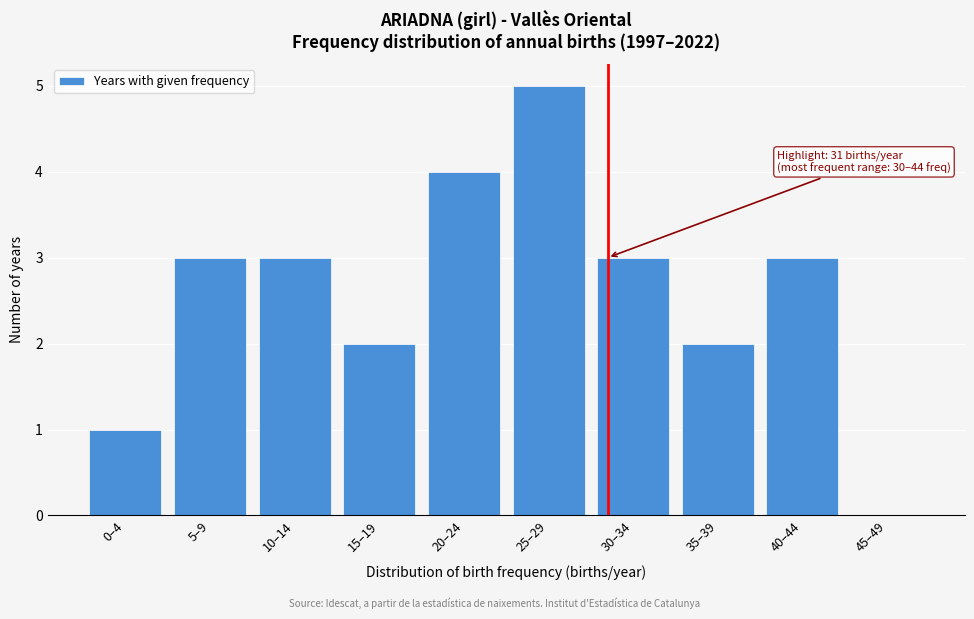

Reading right to left, extract all data points from this chart.

45–49=0	40–44=3	35–39=2	30–34=3	25–29=5	20–24=4	15–19=2	10–14=3	5–9=3	0–4=1